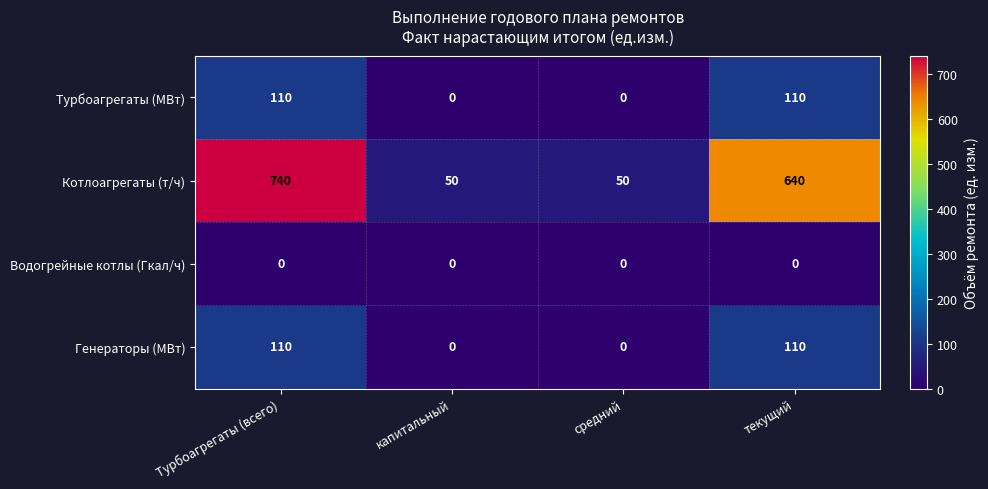

What is the sum of all Котлоагрегаты (т/ч) values?

1480